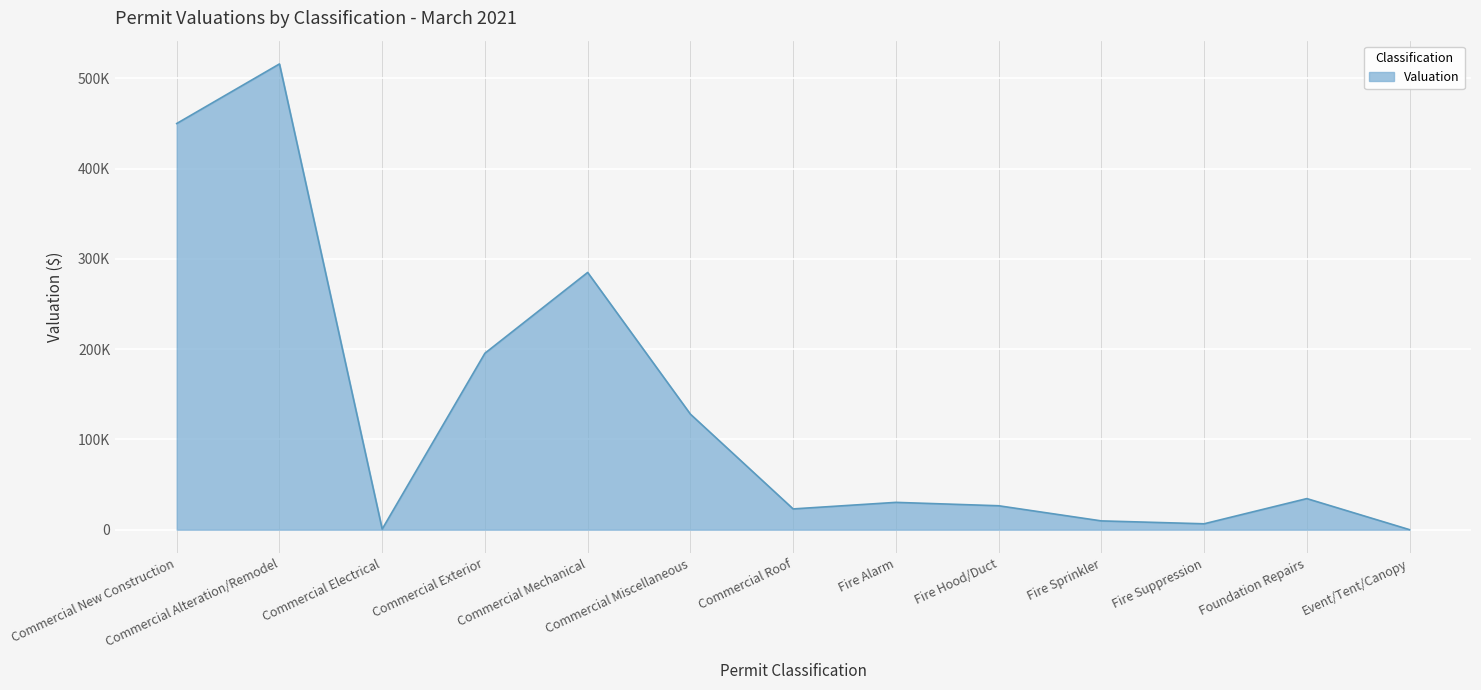

Reading right to left, transcribe all the data shown in this chart.

0	34432	6519	9725	26500	30255	23000	128000	285000	195485	650	515993	450000